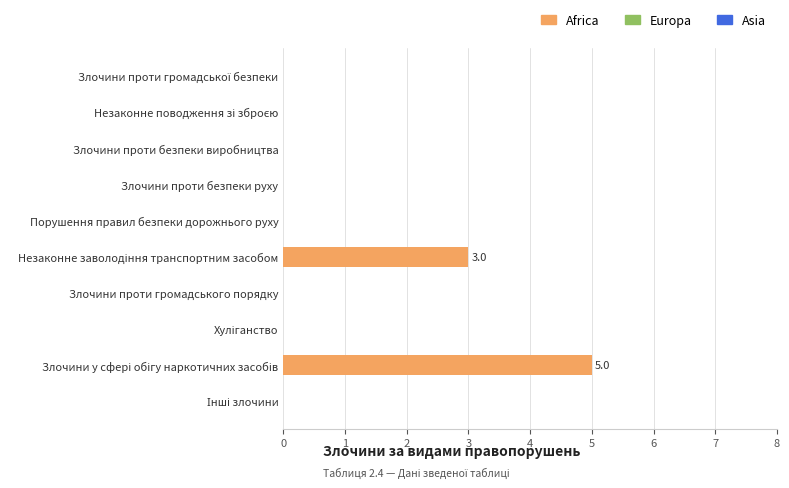

What is the sum of all values?

8